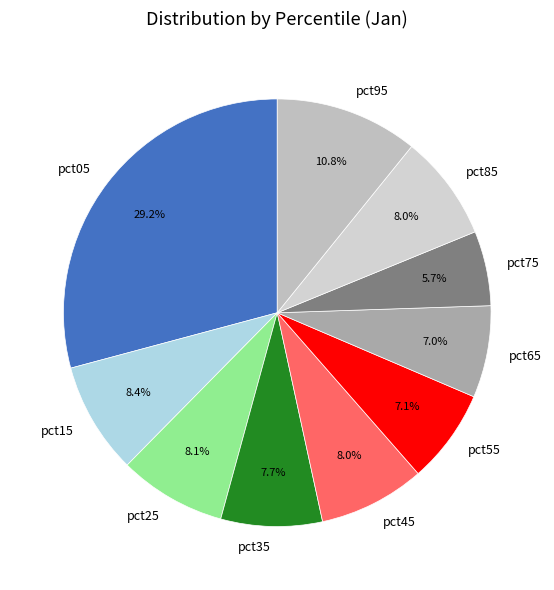

Combined, what portion of the pie is pct75 and pct95?

16.5%